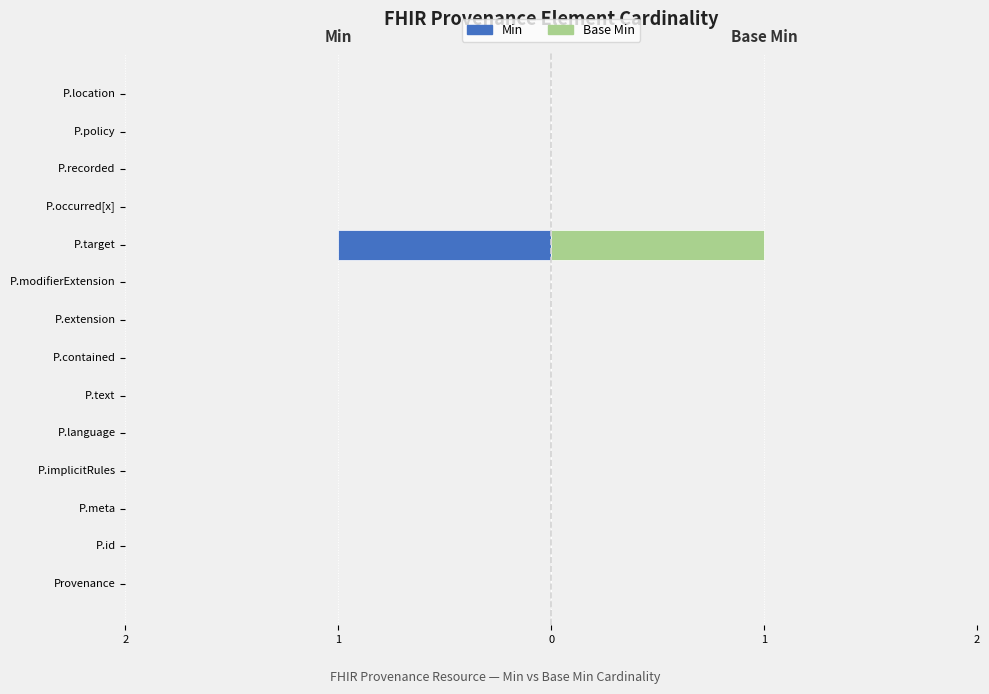

How many distinct data groups are displayed?

2